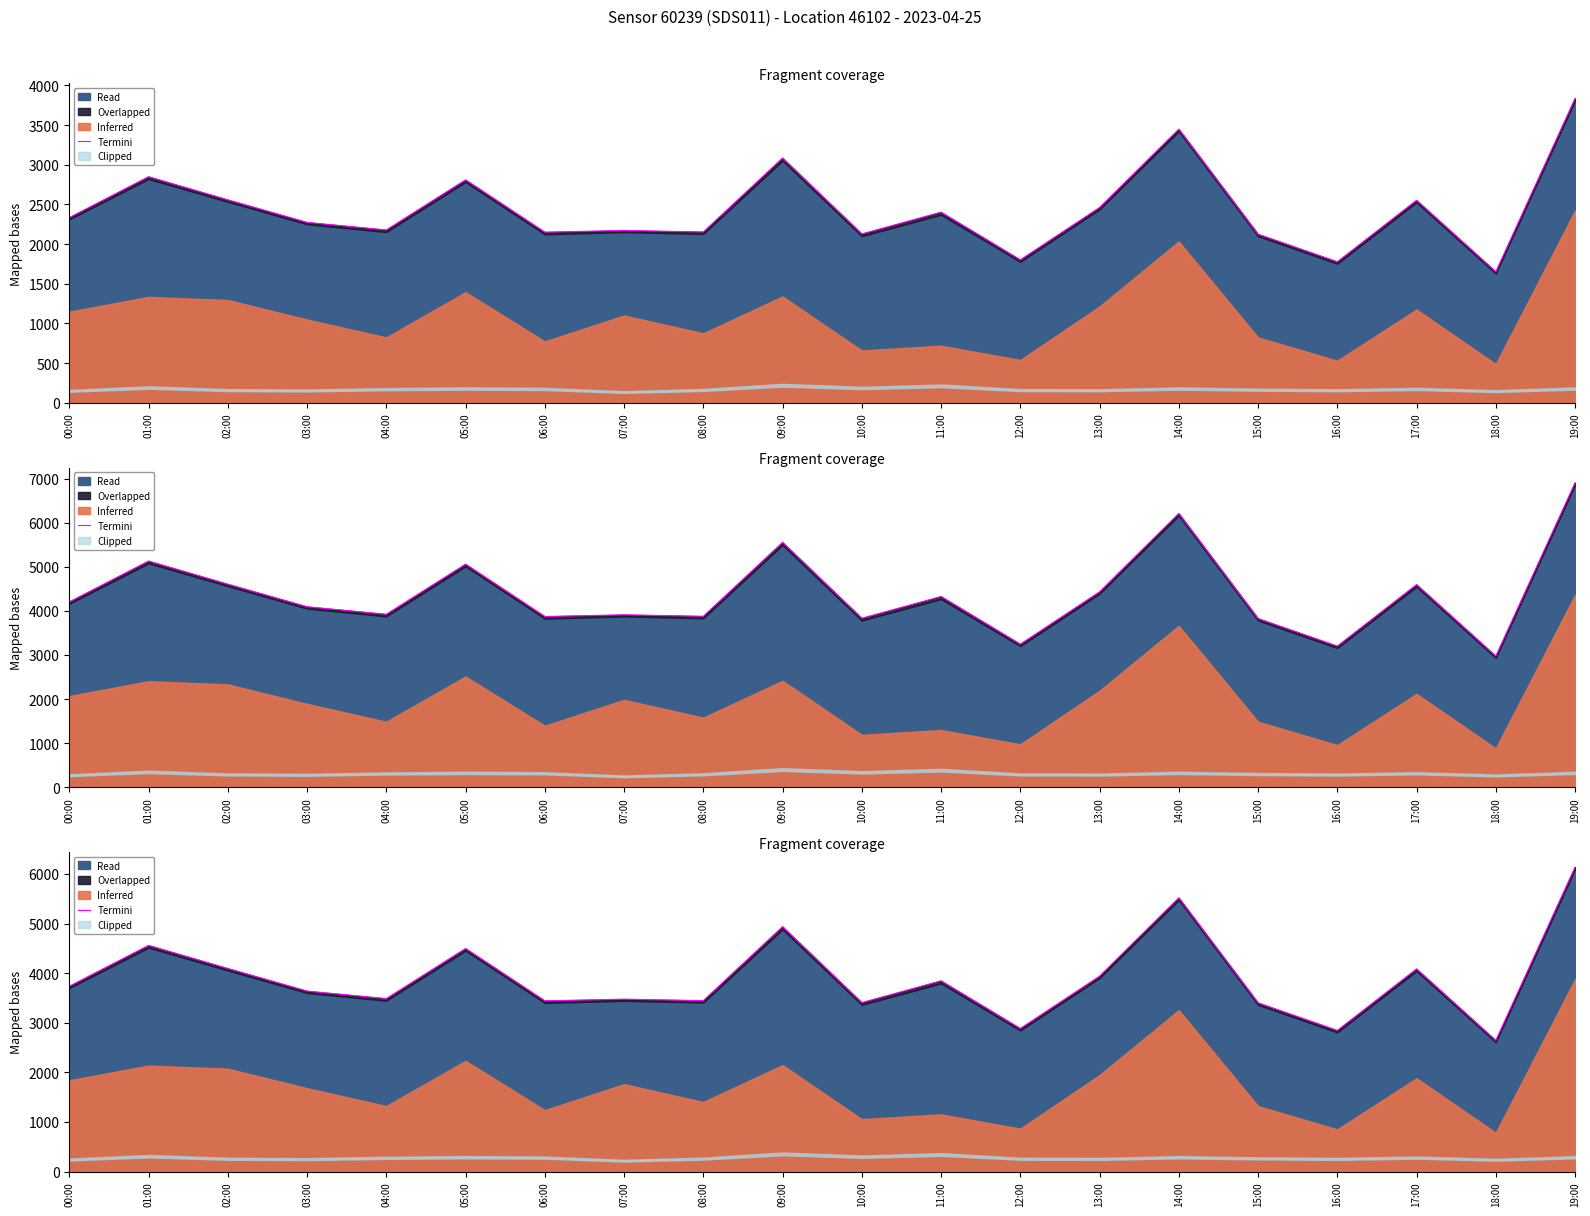

What is the label of the 11th point from the right?

09:00